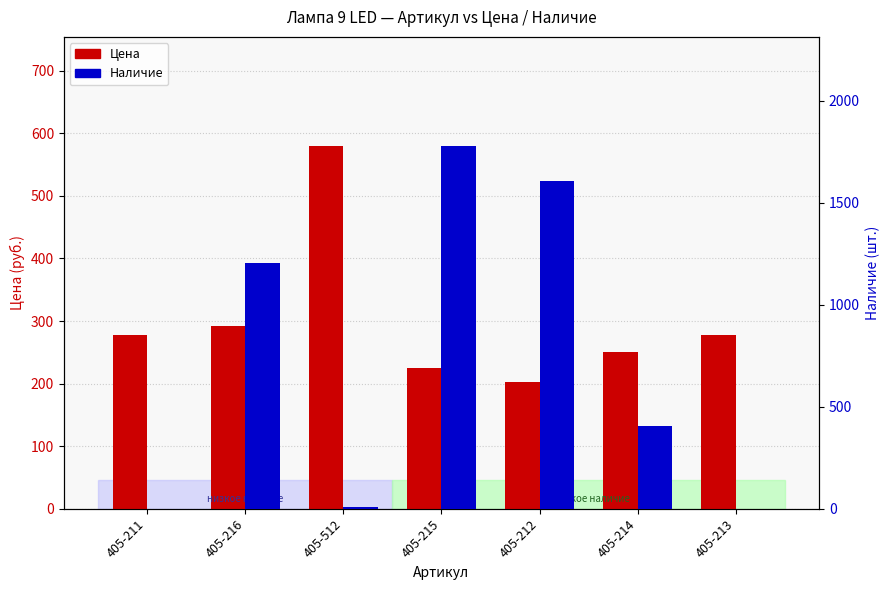

What is the value of the Наличие bar at the 3rd from the left?

10.0